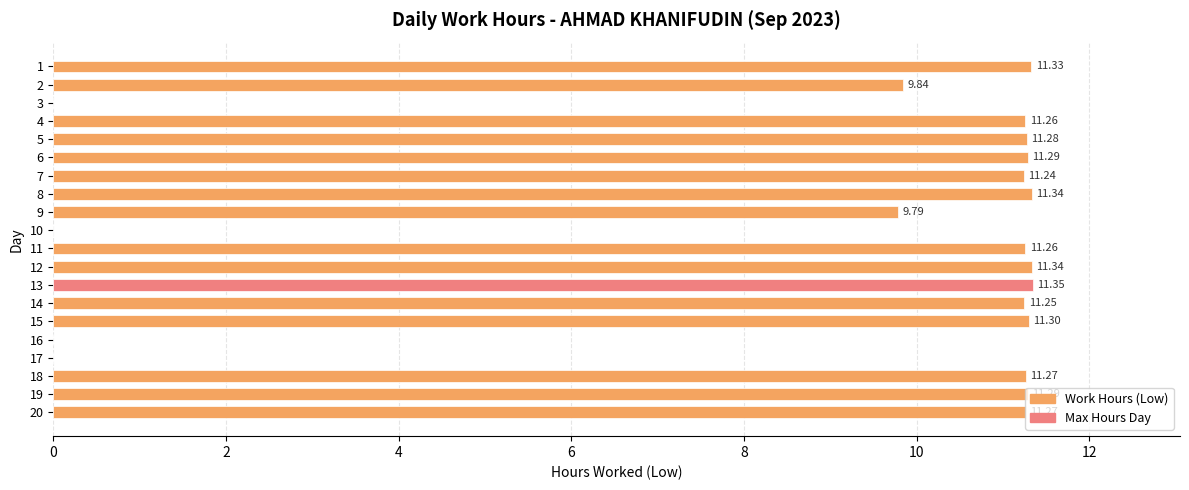

Which has a higher value, 6 or 12?

12